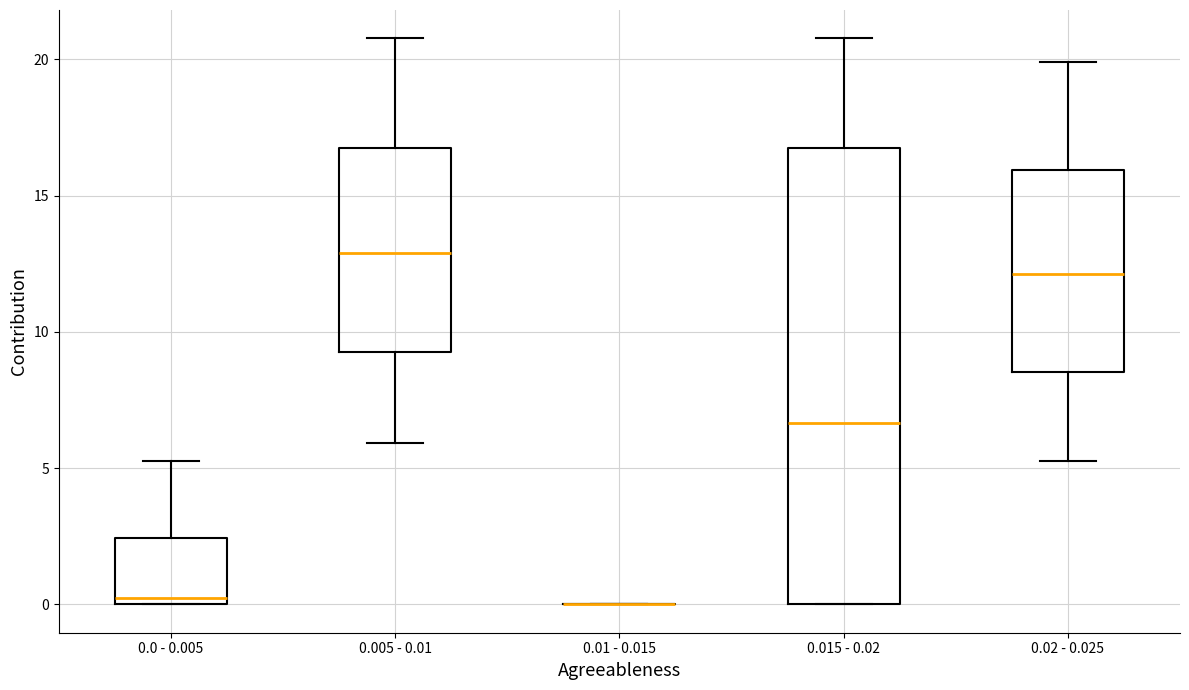

Where does the upper whisker of the box for 0.0 - 0.005 end on the y-axis? The values are not printed on the chart, so give them approximately, as read against the axis.

5.5